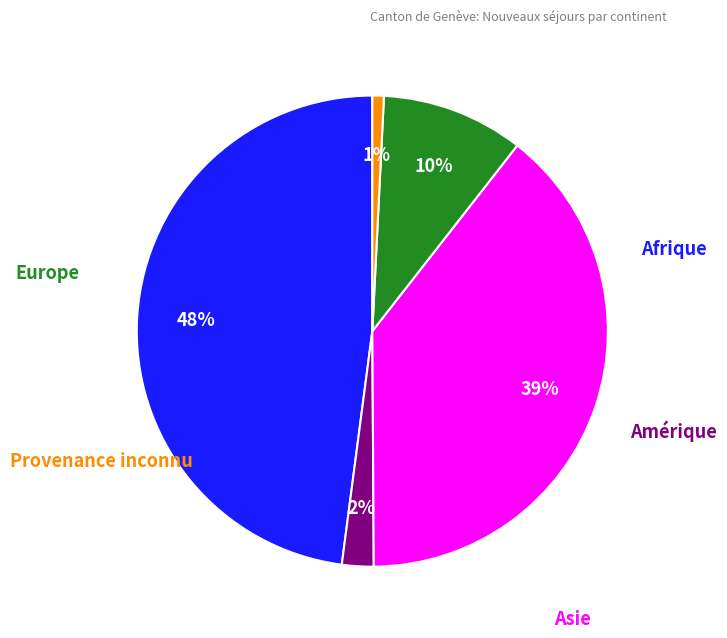

To the nearest percent, what is the difference between the largest and smallest slice percentages?

47%